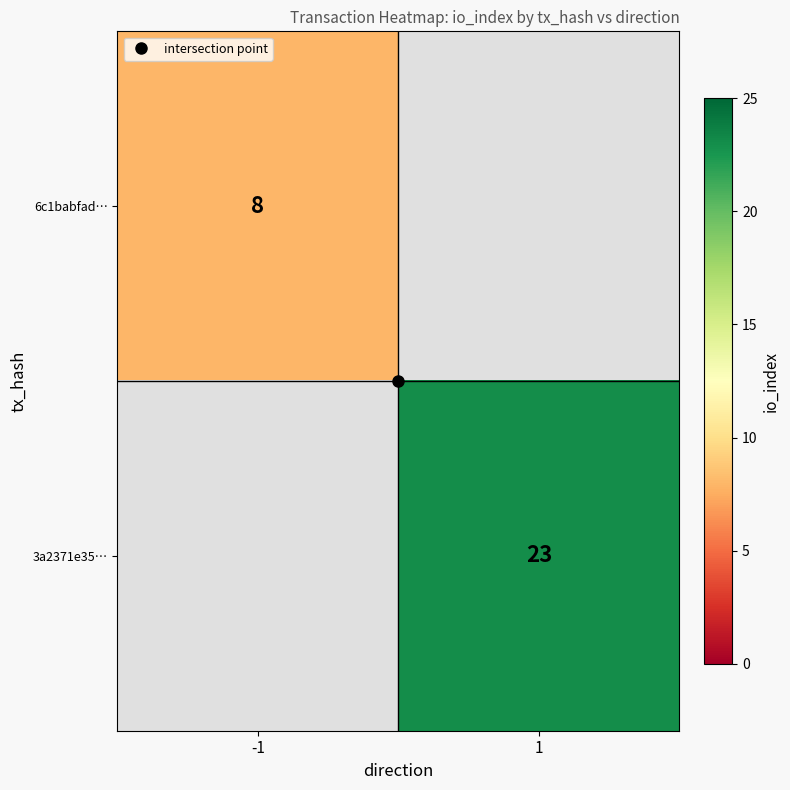

List the series in order of their overall mean, lowest first.

6c1babfad…, 3a2371e35…